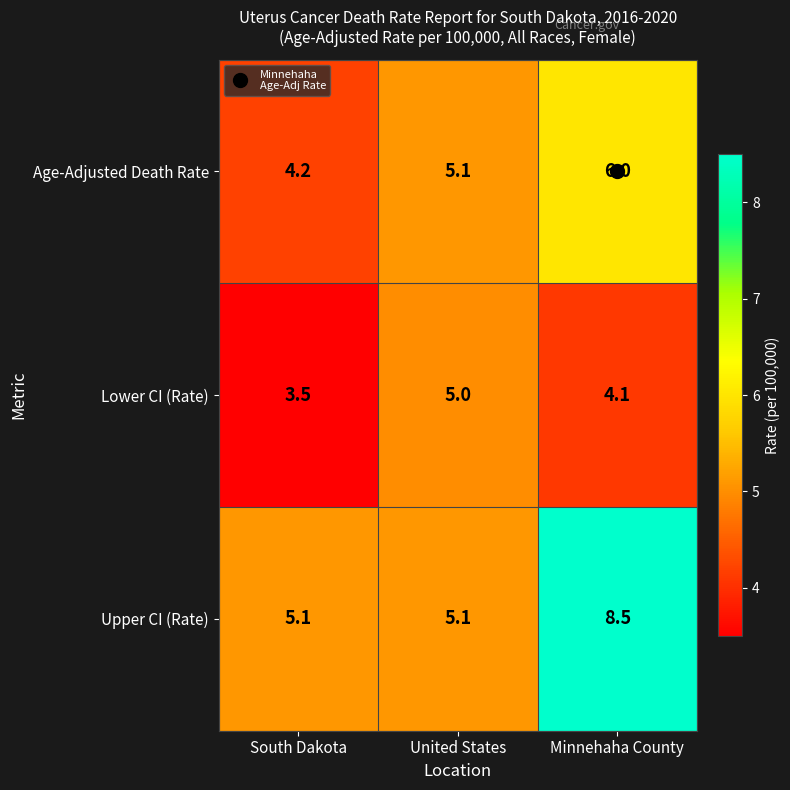

Which series has the largest range (max minus min)?

Upper CI (Rate)